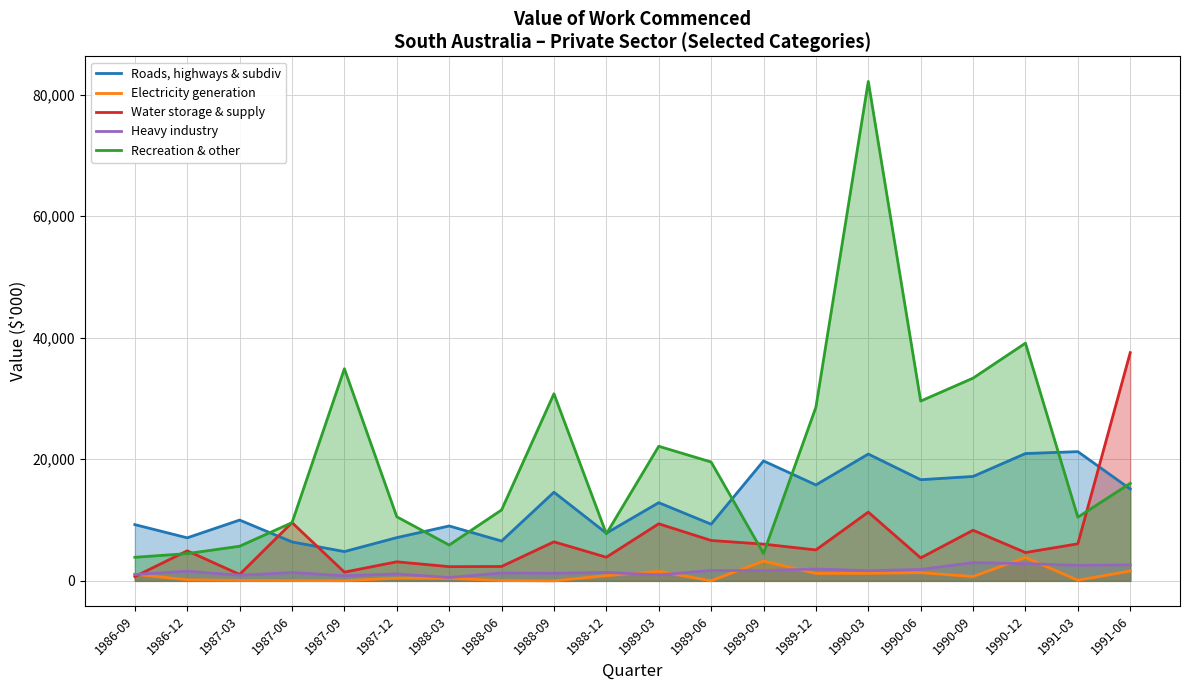

Which series has the largest range (max minus min)?

Recreation & other